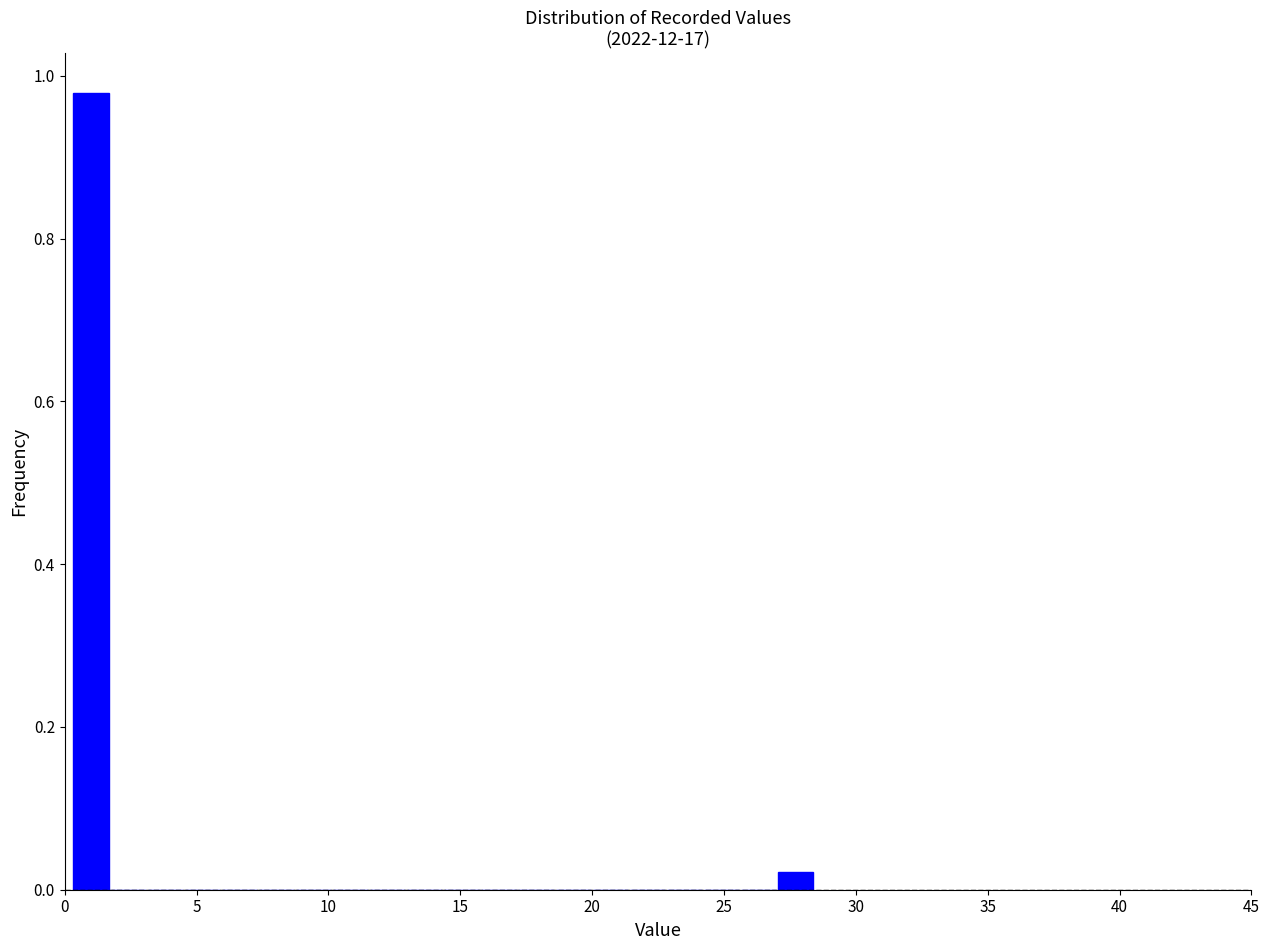

Read against the x-axis, roughly where is the centre of the tallest bar?

1.0